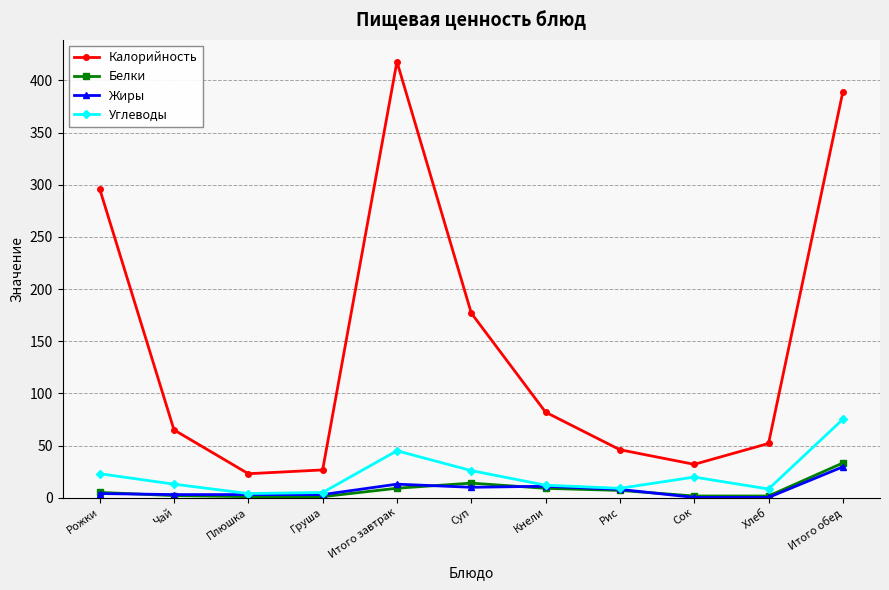

Is the value of Жиры at Груша greater than the value of Калорийность at Итого обед?

No